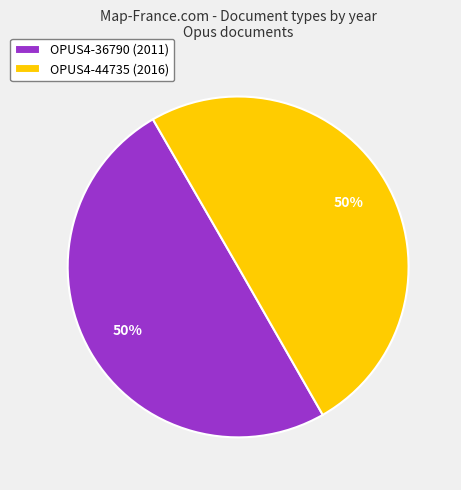

What is the ratio of the value at OPUS4-44735 (2016) to the value at OPUS4-36790 (2011)?

1.0